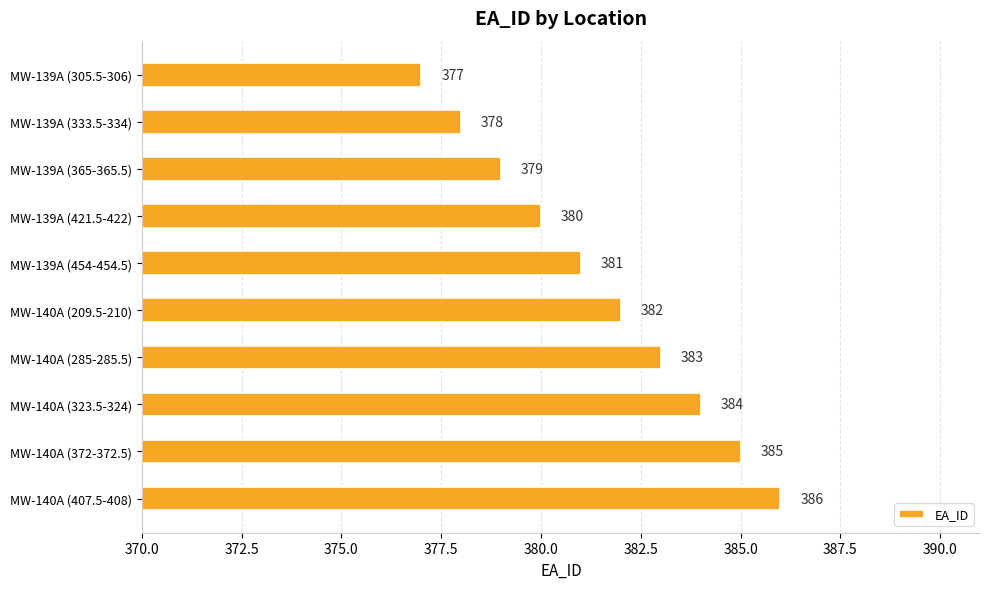

Reading top to bottom, list all the values displayed in this chart.

MW-139A (305.5-306)=377	MW-139A (333.5-334)=378	MW-139A (365-365.5)=379	MW-139A (421.5-422)=380	MW-139A (454-454.5)=381	MW-140A (209.5-210)=382	MW-140A (285-285.5)=383	MW-140A (323.5-324)=384	MW-140A (372-372.5)=385	MW-140A (407.5-408)=386